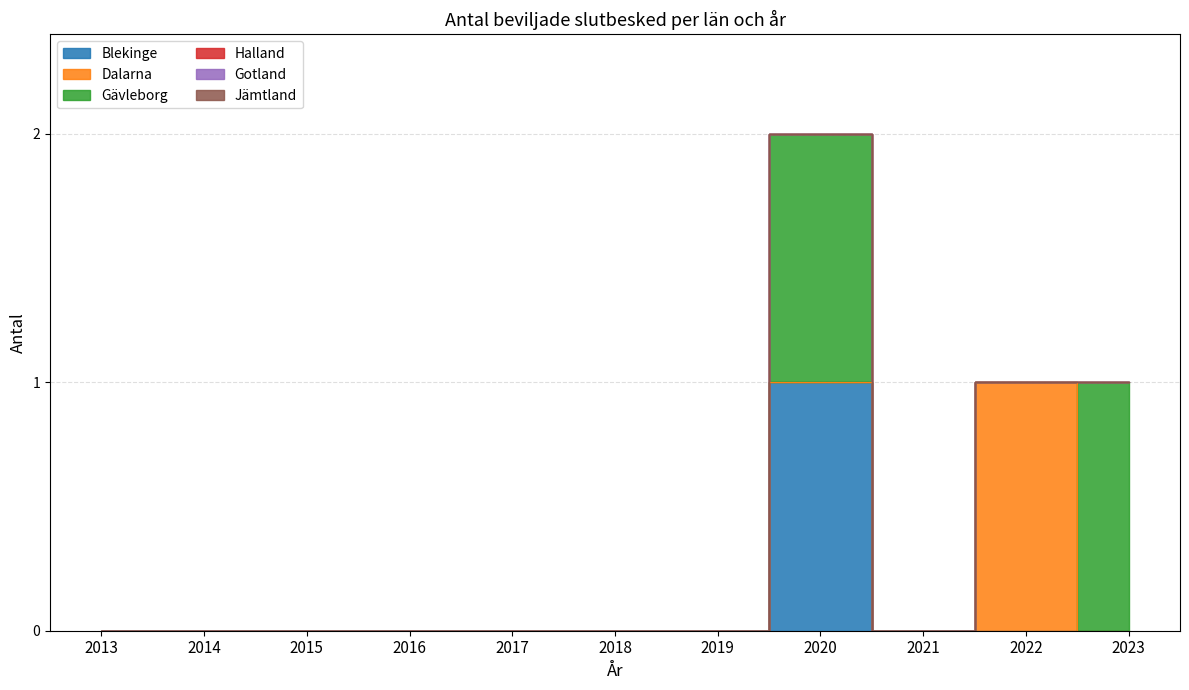

What is the difference between the highest and lowest values at 2023?

1